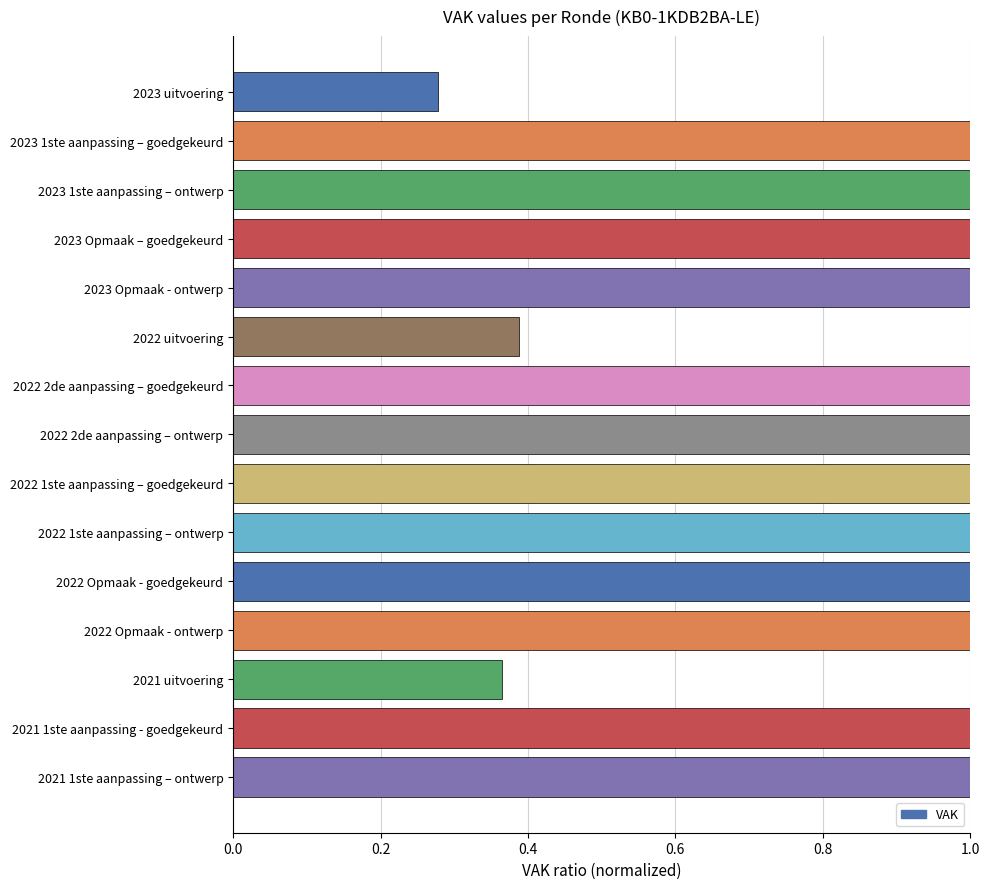

True or false: the data shows 1.6 at 2021 1ste aanpassing – ontwerp.

False